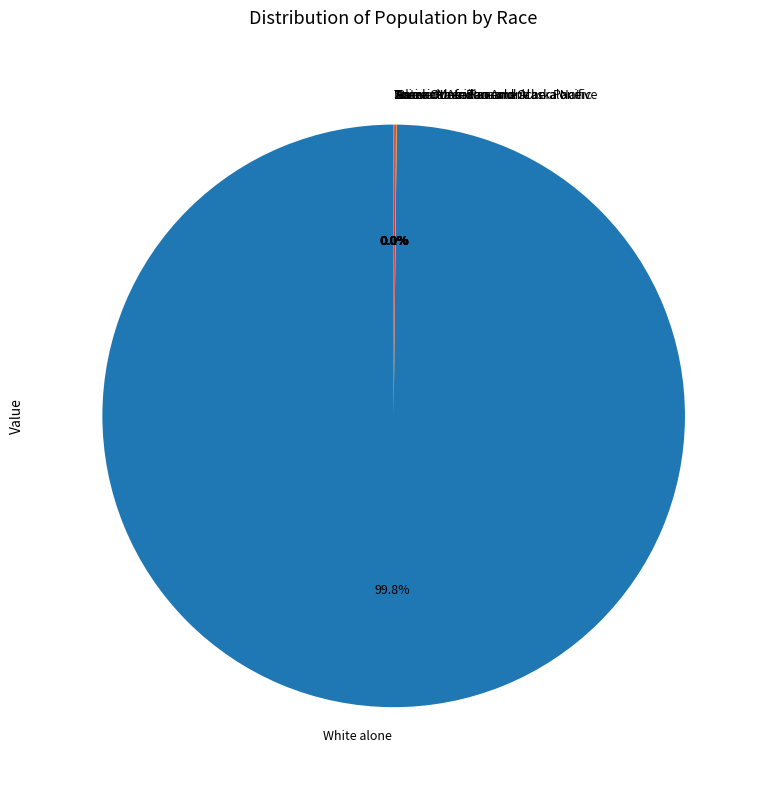

Which slice is the largest?

White alone